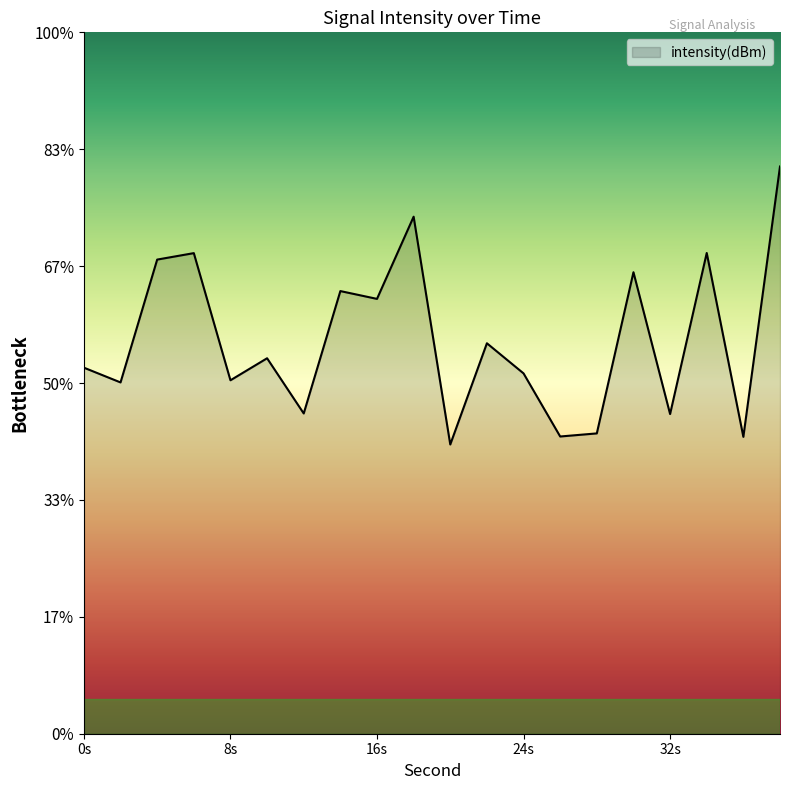

True or false: the data has more than 0 interior local peaks.

True